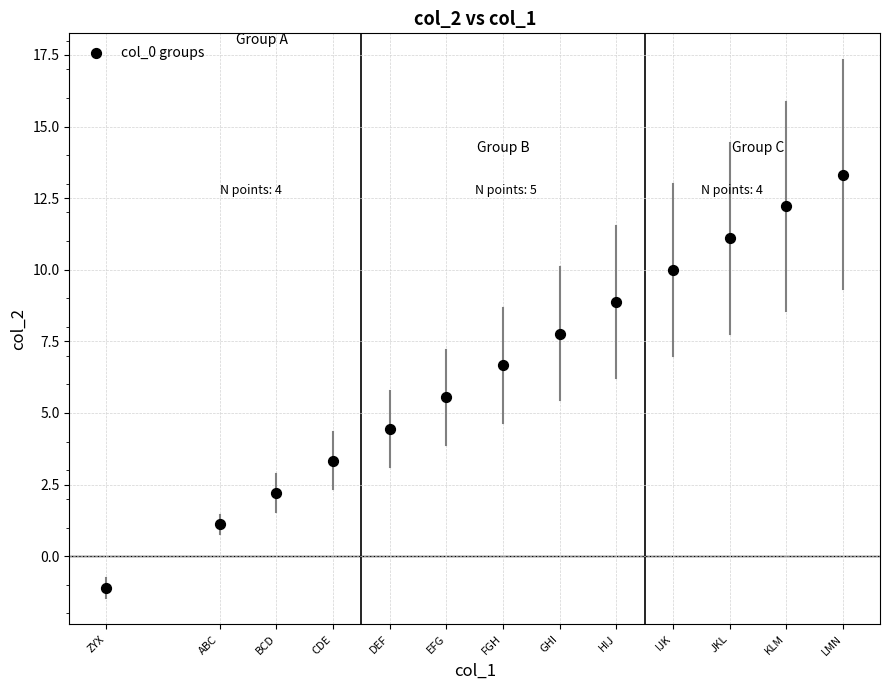

What is the range of Y values (max minus min)?

14.4